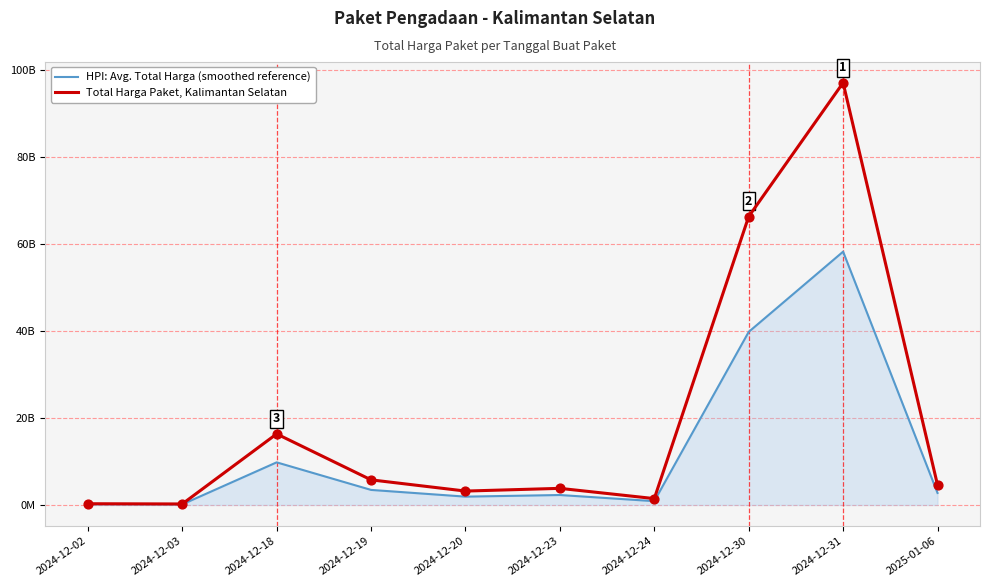

Is the value of HPI: Avg. Total Harga (smoothed reference) at 2024-12-02 greater than the value of Total Harga Paket, Kalimantan Selatan at 2024-12-30?

No